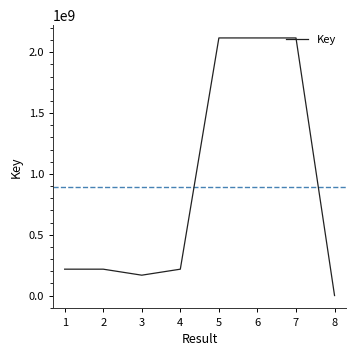

What is the change in value from 2 to 7?

+1900934273